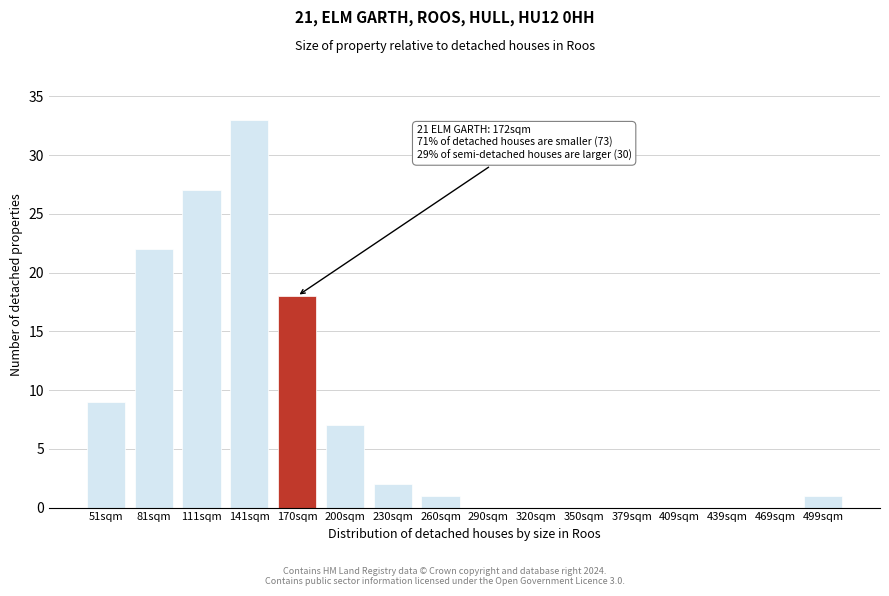

Reading left to right, transcribe all the data shown in this chart.

51sqm=9	81sqm=22	111sqm=27	141sqm=33	170sqm=18	200sqm=7	230sqm=2	260sqm=1	290sqm=0	320sqm=0	350sqm=0	379sqm=0	409sqm=0	439sqm=0	469sqm=0	499sqm=1